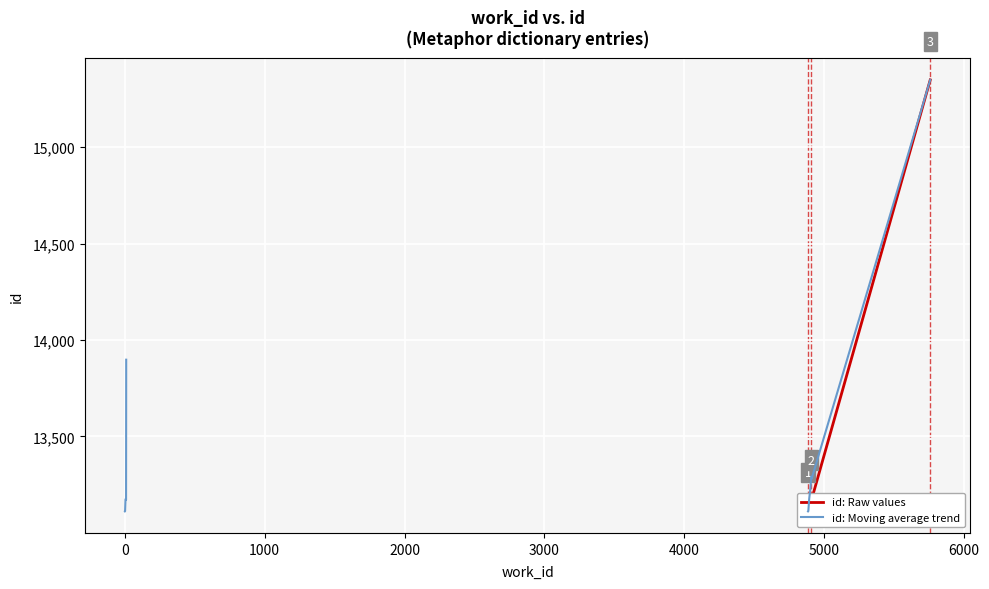

True or false: id: Raw values has more than 2 interior local peaks.

False